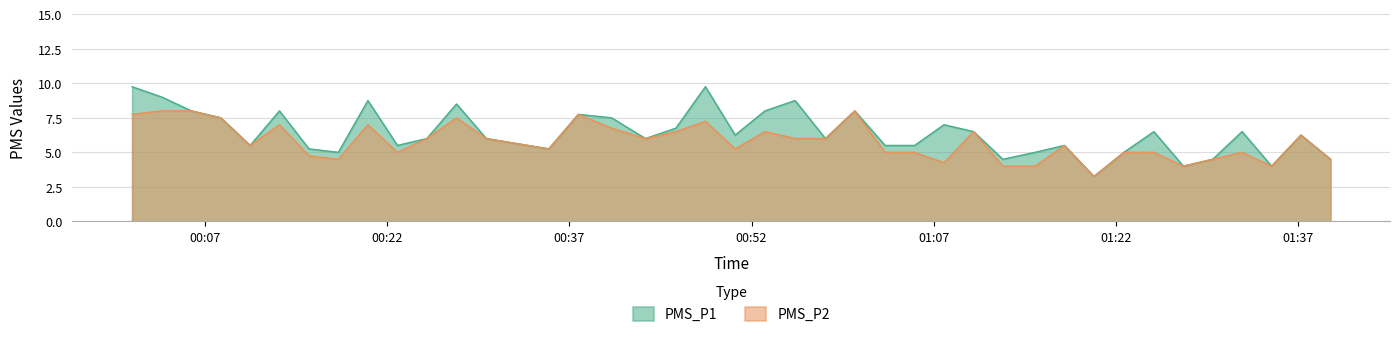

What is the lowest value of the PMS_P1 series?

3.2